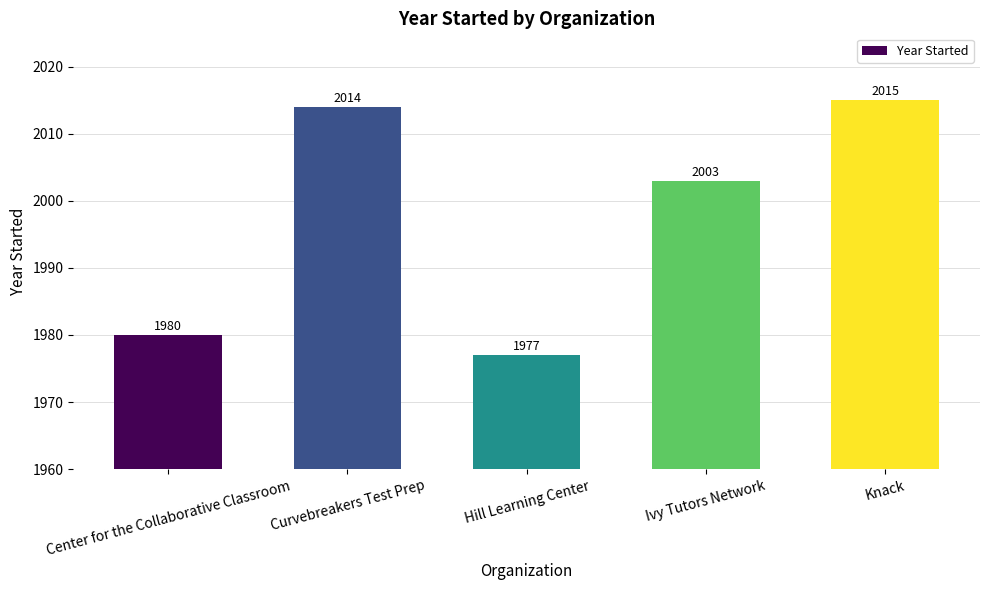

What is the ratio of the value at Knack to the value at Hill Learning Center?

1.0